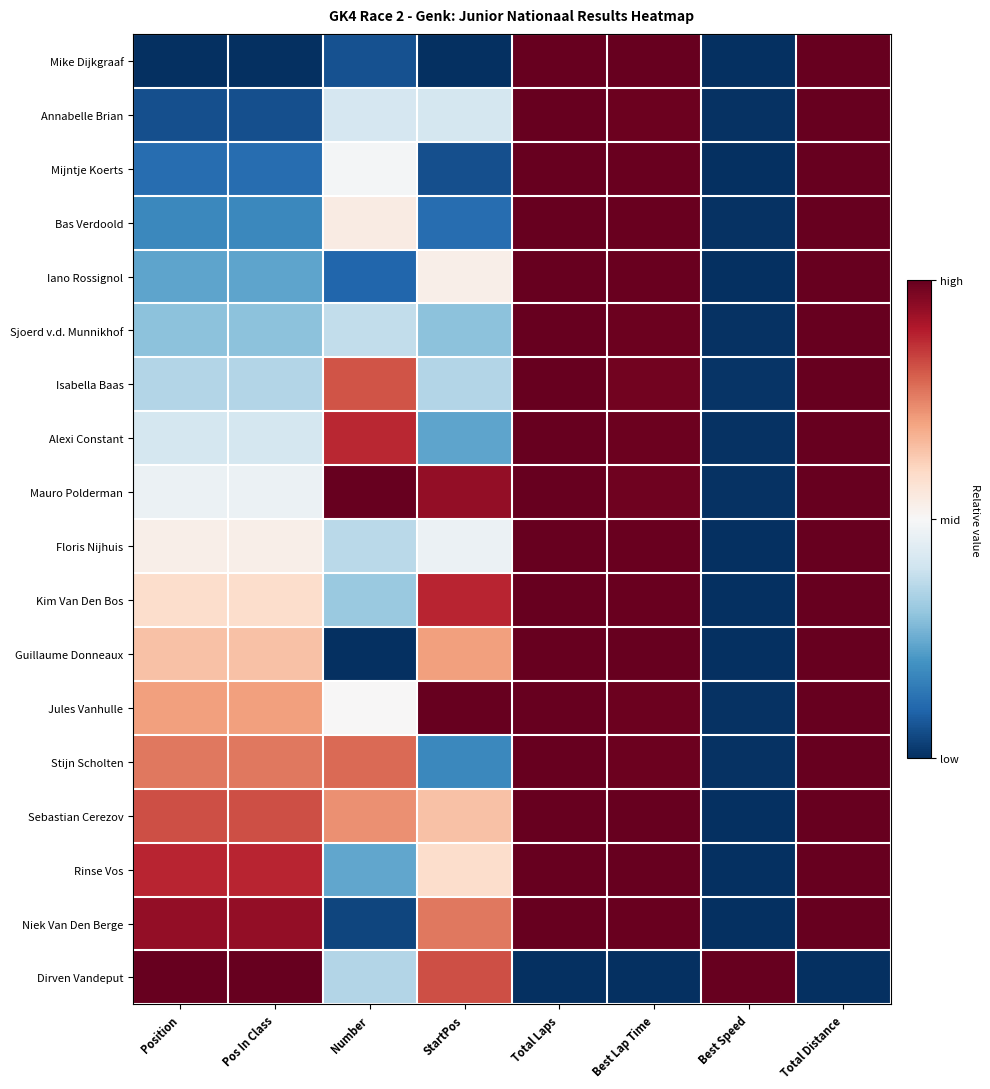

Reading left to right, list all the values displayed in this chart.

Mike Dijkgraaf: Position=0.0	Pos In Class=0.0	Number=0.1	StartPos=0.0	Total Laps=1.0	Best Lap Time=1.0	Best Speed=0.0	Total Distance=1.0
Annabelle Brian: Position=0.1	Pos In Class=0.1	Number=0.4	StartPos=0.4	Total Laps=1.0	Best Lap Time=1.0	Best Speed=0.0	Total Distance=1.0
Mijntje Koerts: Position=0.1	Pos In Class=0.1	Number=0.5	StartPos=0.1	Total Laps=1.0	Best Lap Time=1.0	Best Speed=0.0	Total Distance=1.0
Bas Verdoold: Position=0.2	Pos In Class=0.2	Number=0.5	StartPos=0.1	Total Laps=1.0	Best Lap Time=1.0	Best Speed=0.0	Total Distance=1.0
Iano Rossignol: Position=0.2	Pos In Class=0.2	Number=0.1	StartPos=0.5	Total Laps=1.0	Best Lap Time=1.0	Best Speed=0.0	Total Distance=1.0
Sjoerd v.d. Munnikhof: Position=0.3	Pos In Class=0.3	Number=0.4	StartPos=0.3	Total Laps=1.0	Best Lap Time=1.0	Best Speed=0.0	Total Distance=1.0
Isabella Baas: Position=0.4	Pos In Class=0.4	Number=0.8	StartPos=0.4	Total Laps=1.0	Best Lap Time=1.0	Best Speed=0.0	Total Distance=1.0
Alexi Constant: Position=0.4	Pos In Class=0.4	Number=0.9	StartPos=0.2	Total Laps=1.0	Best Lap Time=1.0	Best Speed=0.0	Total Distance=1.0
Mauro Polderman: Position=0.5	Pos In Class=0.5	Number=1.0	StartPos=0.9	Total Laps=1.0	Best Lap Time=1.0	Best Speed=0.0	Total Distance=1.0
Floris Nijhuis: Position=0.5	Pos In Class=0.5	Number=0.4	StartPos=0.5	Total Laps=1.0	Best Lap Time=1.0	Best Speed=0.0	Total Distance=1.0
Kim Van Den Bos: Position=0.6	Pos In Class=0.6	Number=0.3	StartPos=0.9	Total Laps=1.0	Best Lap Time=1.0	Best Speed=0.0	Total Distance=1.0
Guillaume Donneaux: Position=0.6	Pos In Class=0.6	Number=0.0	StartPos=0.7	Total Laps=1.0	Best Lap Time=1.0	Best Speed=0.0	Total Distance=1.0
Jules Vanhulle: Position=0.7	Pos In Class=0.7	Number=0.5	StartPos=1.0	Total Laps=1.0	Best Lap Time=1.0	Best Speed=0.0	Total Distance=1.0
Stijn Scholten: Position=0.8	Pos In Class=0.8	Number=0.8	StartPos=0.2	Total Laps=1.0	Best Lap Time=1.0	Best Speed=0.0	Total Distance=1.0
Sebastian Cerezov: Position=0.8	Pos In Class=0.8	Number=0.7	StartPos=0.6	Total Laps=1.0	Best Lap Time=1.0	Best Speed=0.0	Total Distance=1.0
Rinse Vos: Position=0.9	Pos In Class=0.9	Number=0.2	StartPos=0.6	Total Laps=1.0	Best Lap Time=1.0	Best Speed=0.0	Total Distance=1.0
Niek Van Den Berge: Position=0.9	Pos In Class=0.9	Number=0.0	StartPos=0.8	Total Laps=1.0	Best Lap Time=1.0	Best Speed=0.0	Total Distance=1.0
Dirven Vandeput: Position=1.0	Pos In Class=1.0	Number=0.4	StartPos=0.8	Total Laps=0.0	Best Lap Time=0.0	Best Speed=1.0	Total Distance=0.0